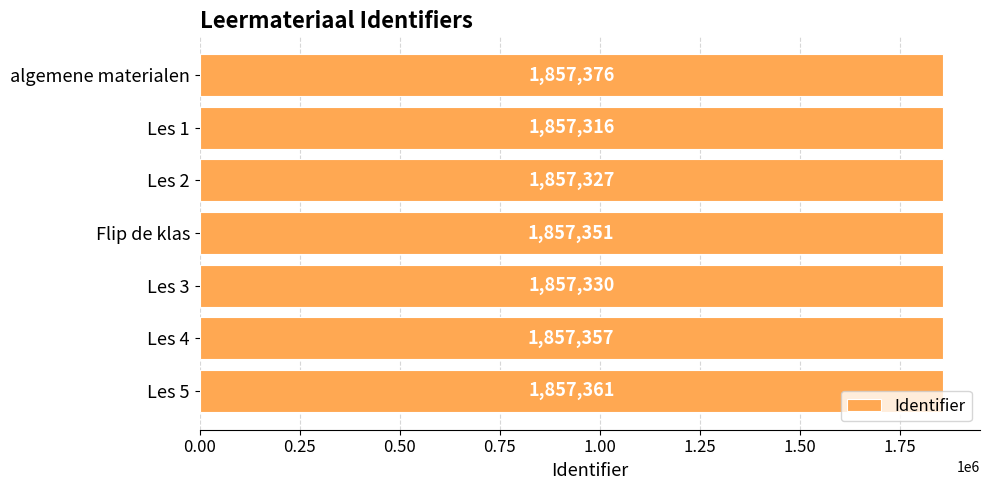

What is the label of the 3rd bar from the bottom?

Les 3